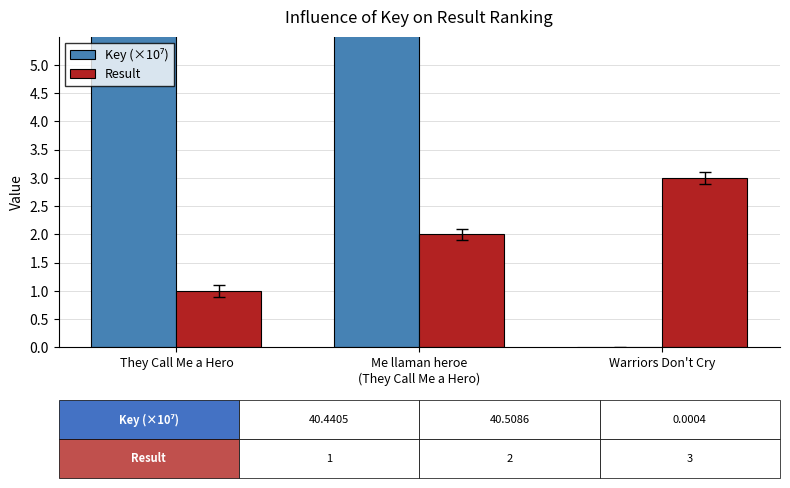

What is the label of the 2nd bar from the right?

Me llaman heroe
(They Call Me a Hero)